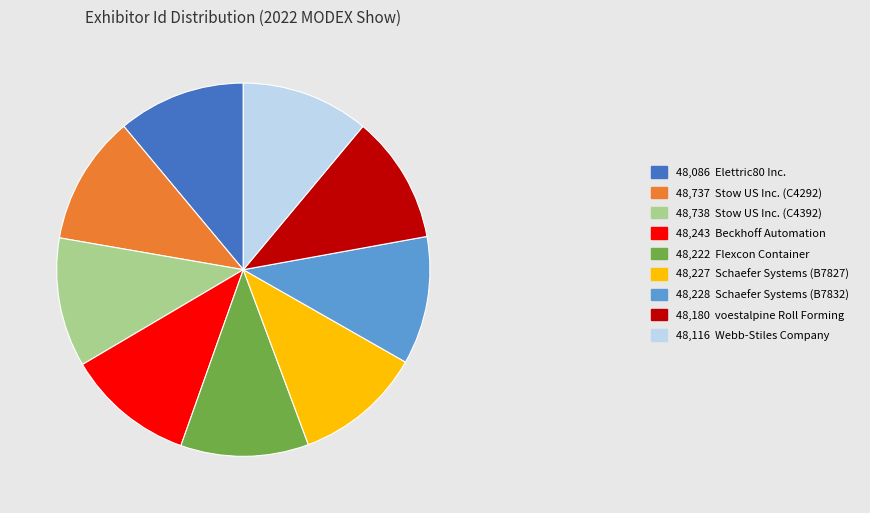

Is there any slice that represents more than half of the pie?

No